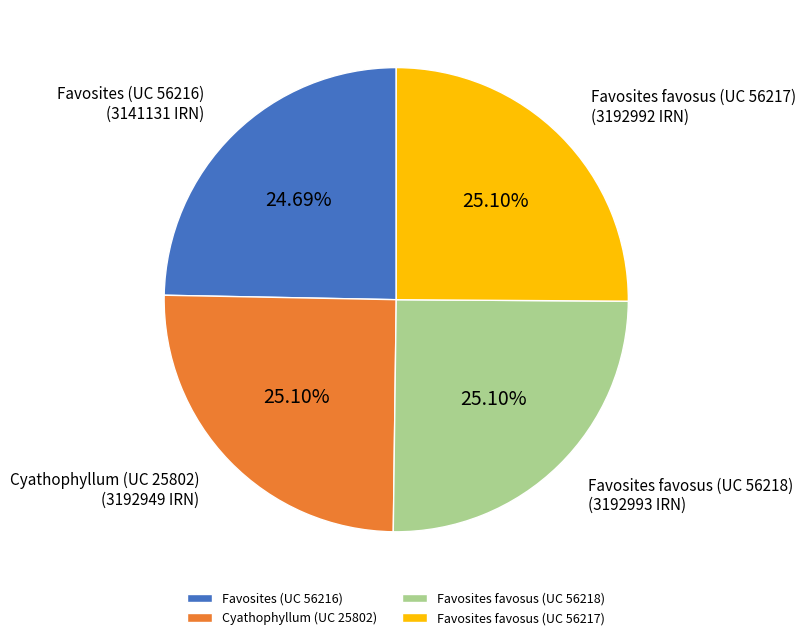

What is the ratio of the value at Favosites favosus (UC 56217) to the value at Cyathophyllum (UC 25802)?

1.0